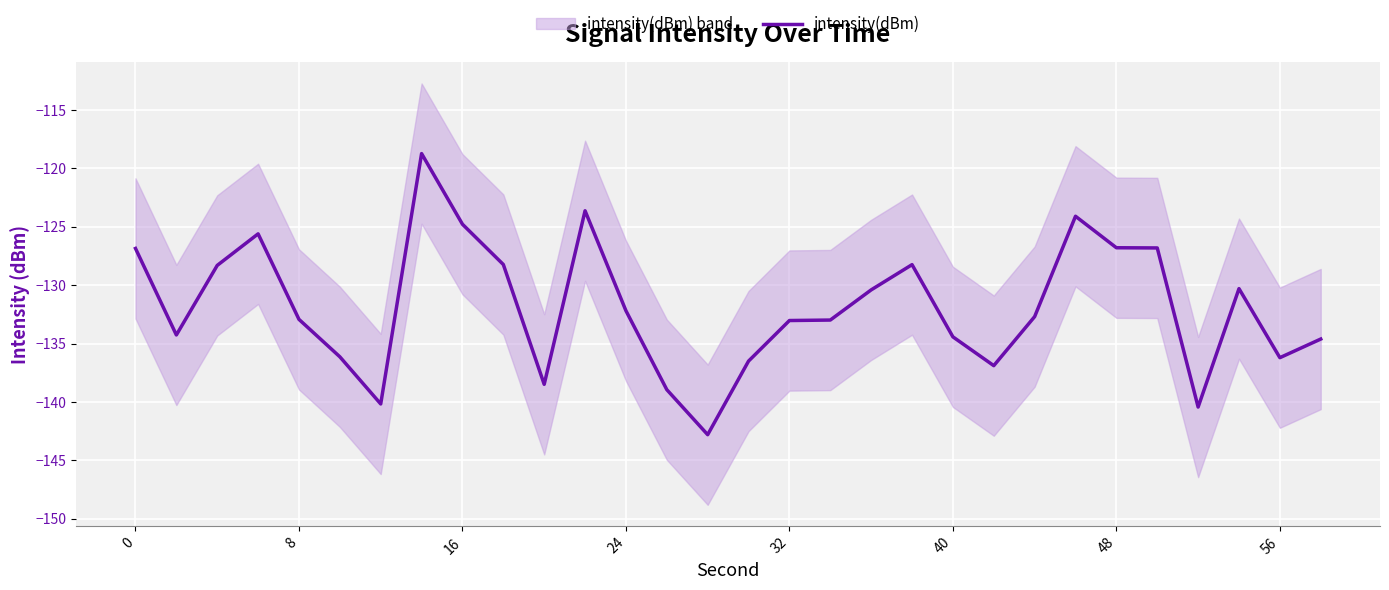

What is the maximum value shown in the chart?

-118.7